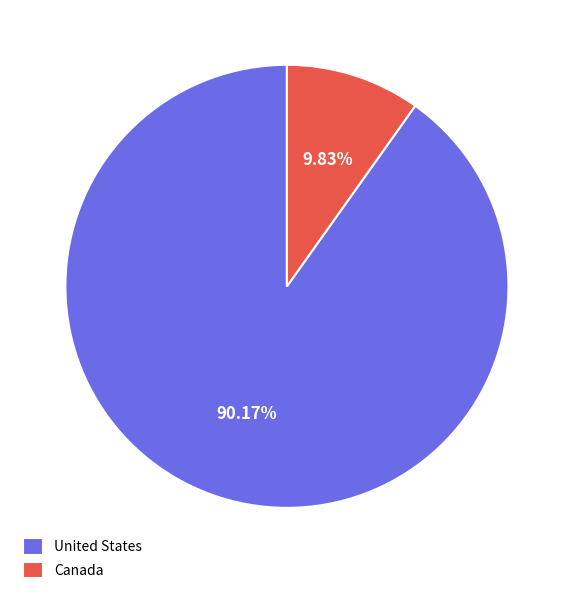

To the nearest percent, what is the average slice percentage?

50%